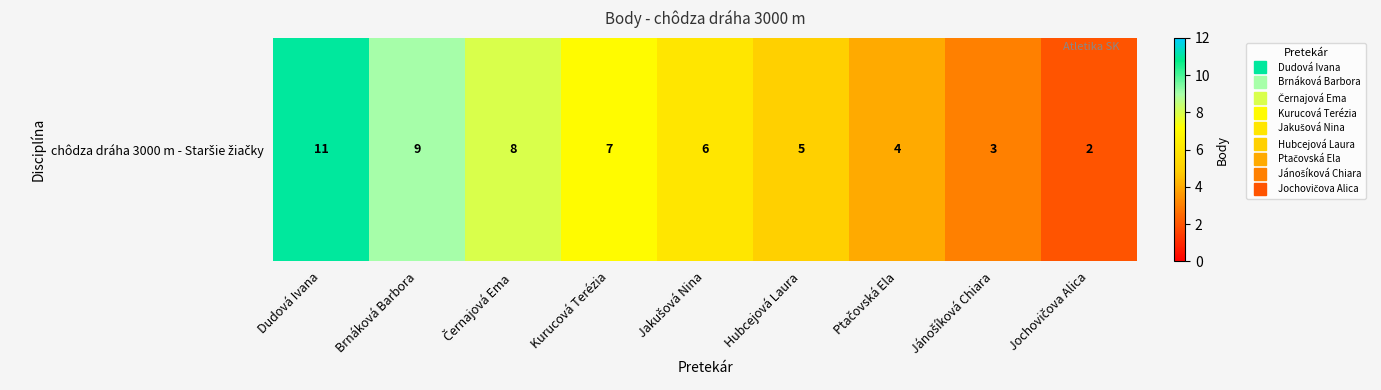

Reading left to right, transcribe all the data shown in this chart.

11	9	8	7	6	5	4	3	2